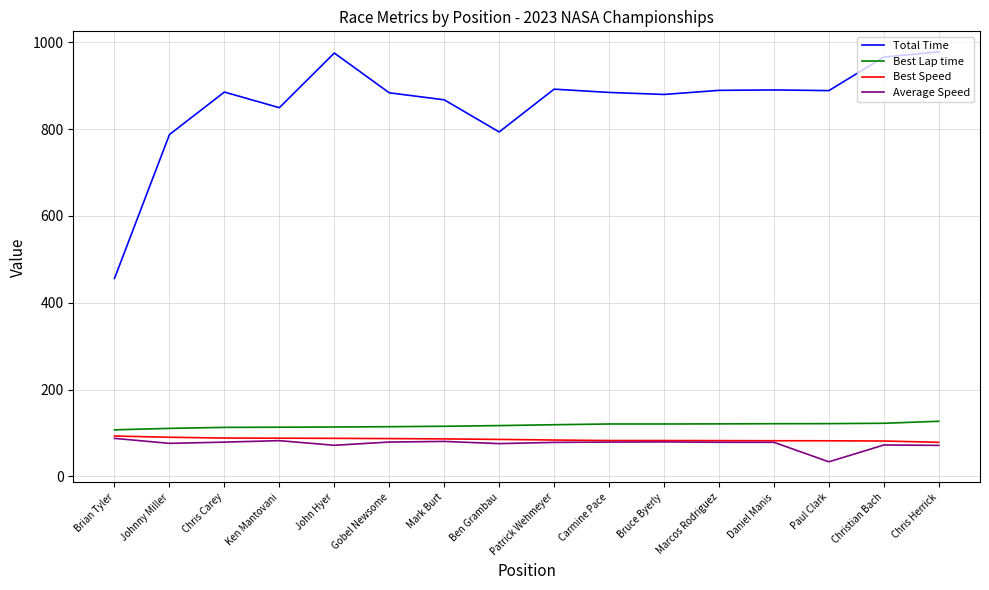

The Average Speed series shows 39.2 at Carmine Pace. True or false?

False